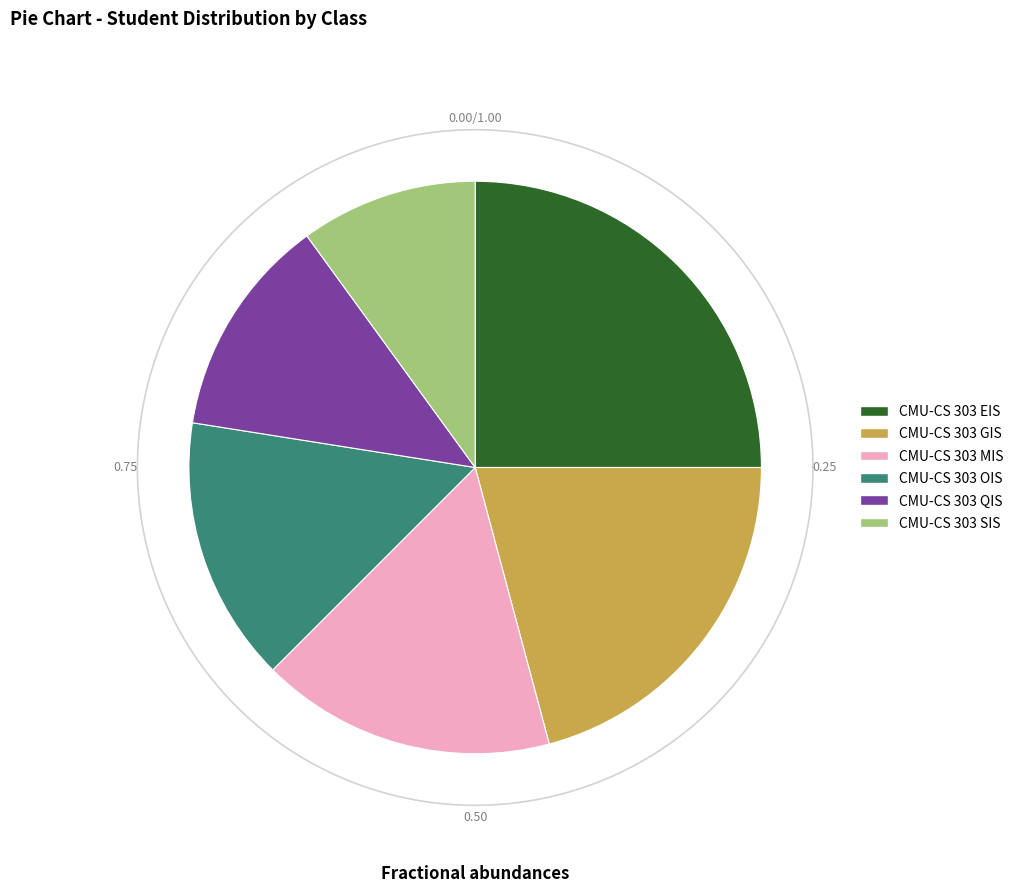

How many slices are in this pie chart?

6